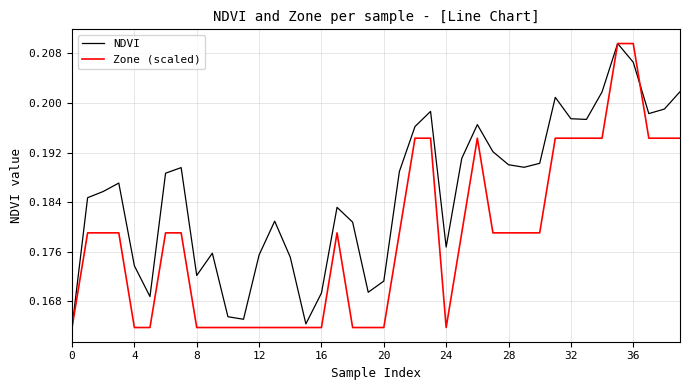

Rank the series by their average value, from highest to lowest.

NDVI, Zone (scaled)